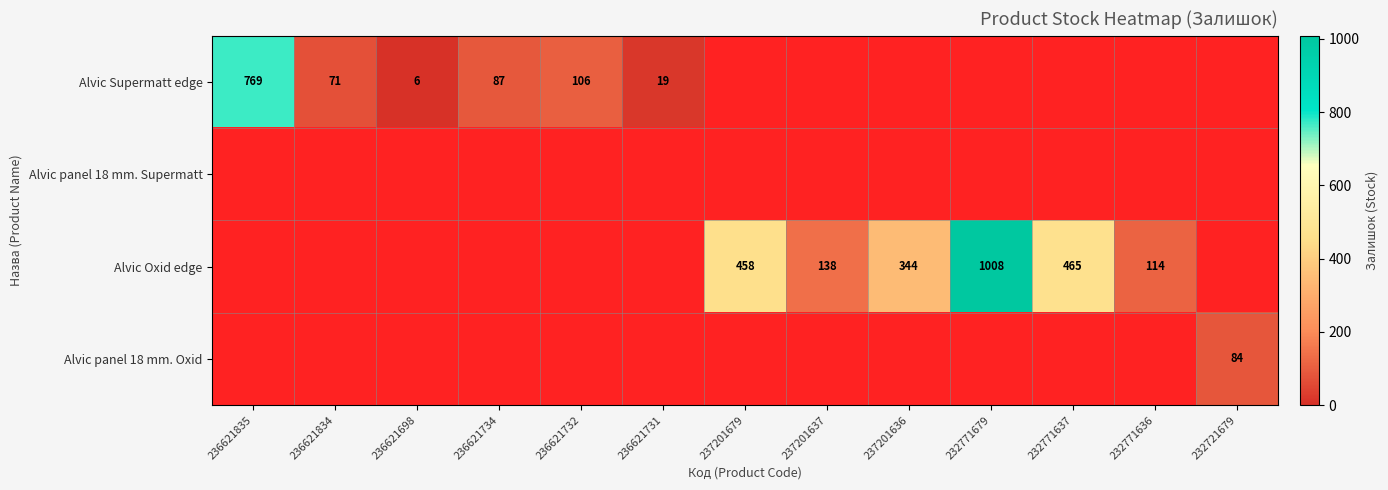

The Alvic Oxid edge series shows 1402 at 232771679. True or false?

False